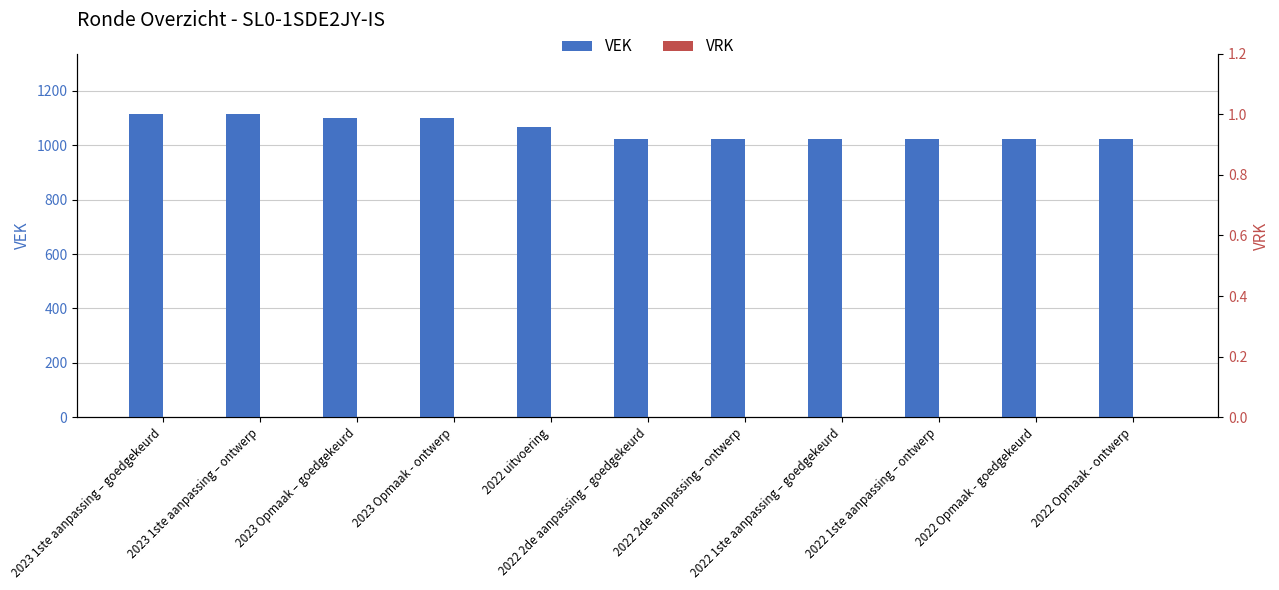

What position from the left is 2022 2de aanpassing – ontwerp?

7